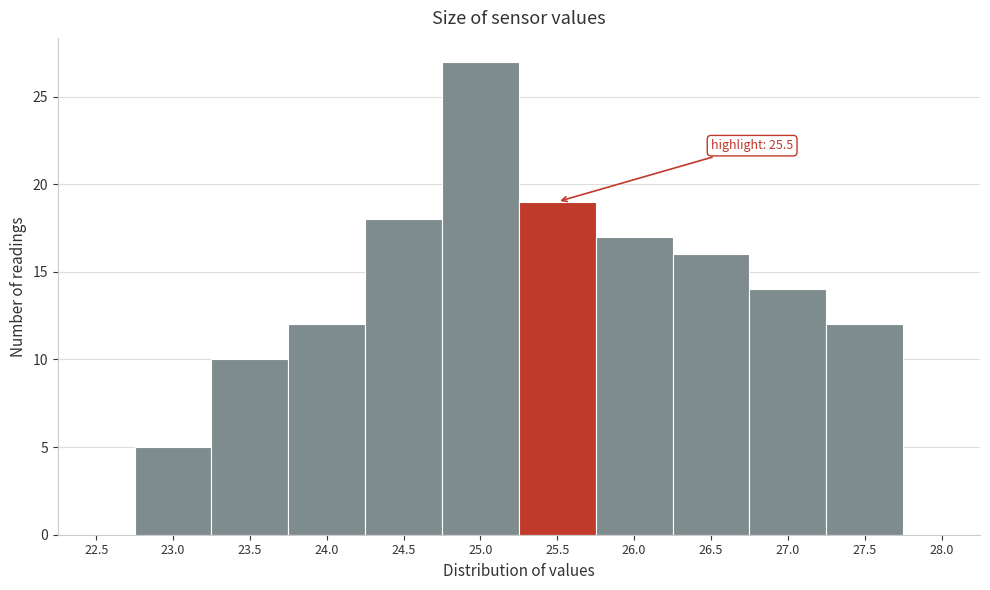

Reading right to left, list all the values displayed in this chart.

28.0=0	27.5=12	27.0=14	26.5=16	26.0=17	25.5=19	25.0=27	24.5=18	24.0=12	23.5=10	23.0=5	22.5=0